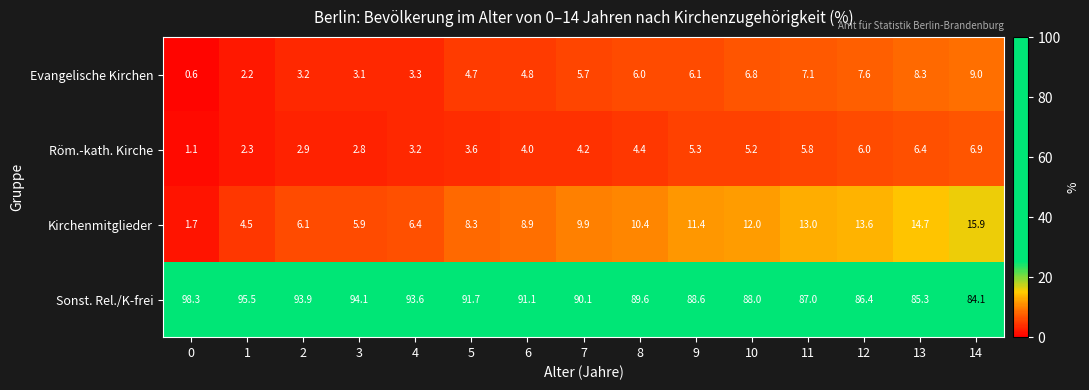

What is the maximum value shown in the chart?

98.3